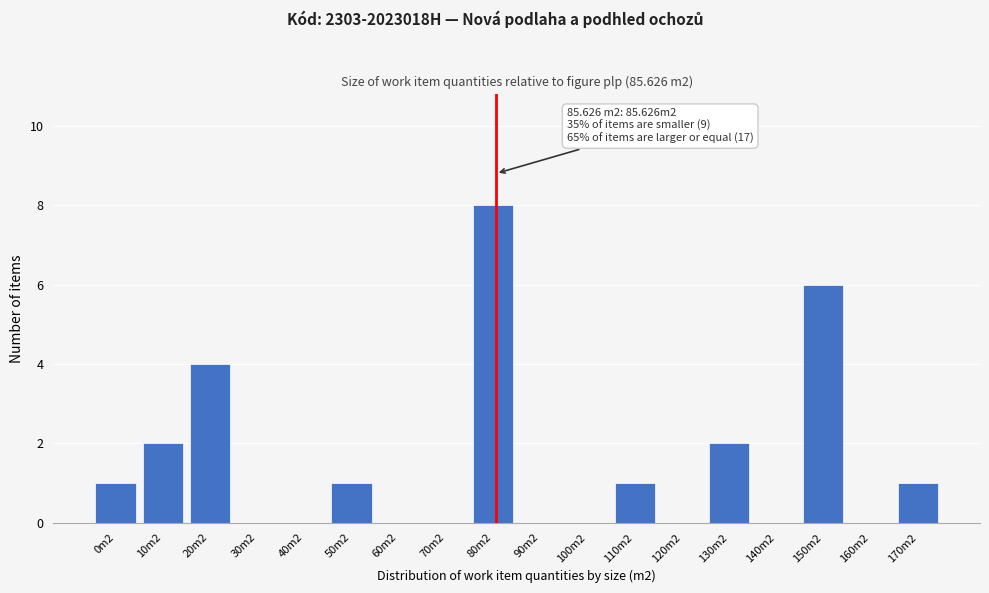

Reading left to right, extract all data points from this chart.

0m2=1	10m2=2	20m2=4	30m2=0	40m2=0	50m2=1	60m2=0	70m2=0	80m2=8	90m2=0	100m2=0	110m2=1	120m2=0	130m2=2	140m2=0	150m2=6	160m2=0	170m2=1